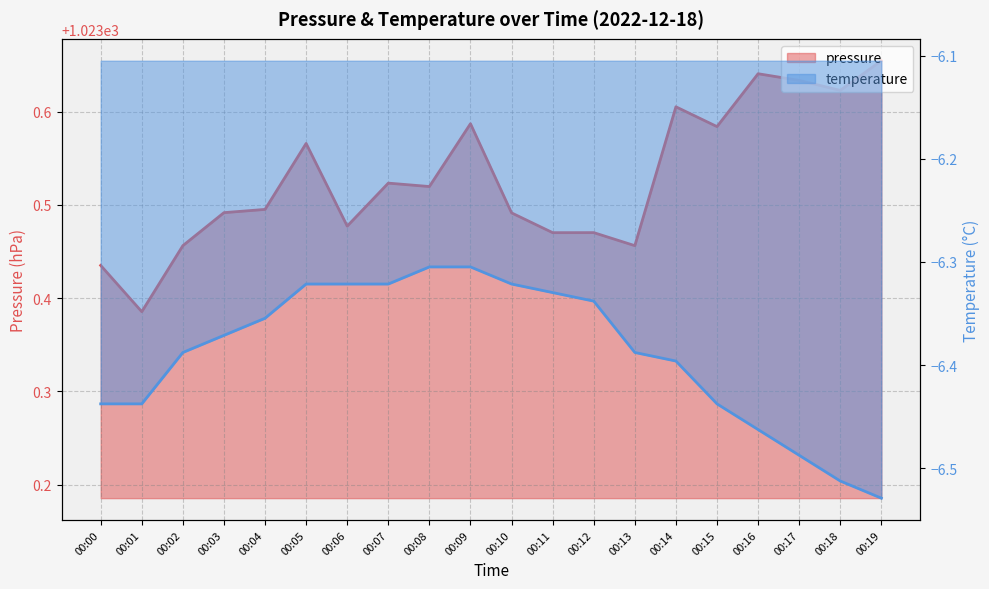

True or false: temperature has more than 2 points higher than both neighbors.

False